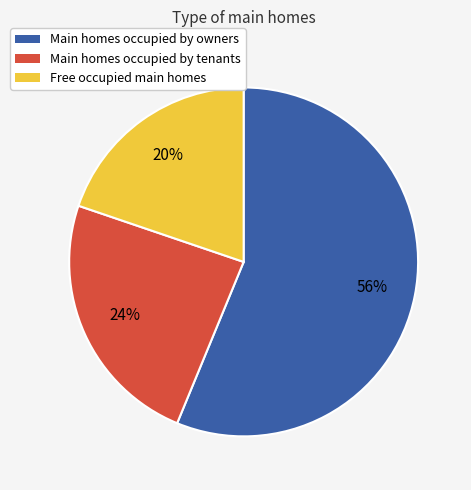

What is the ratio of the value at Main homes occupied by tenants to the value at Free occupied main homes?

1.2